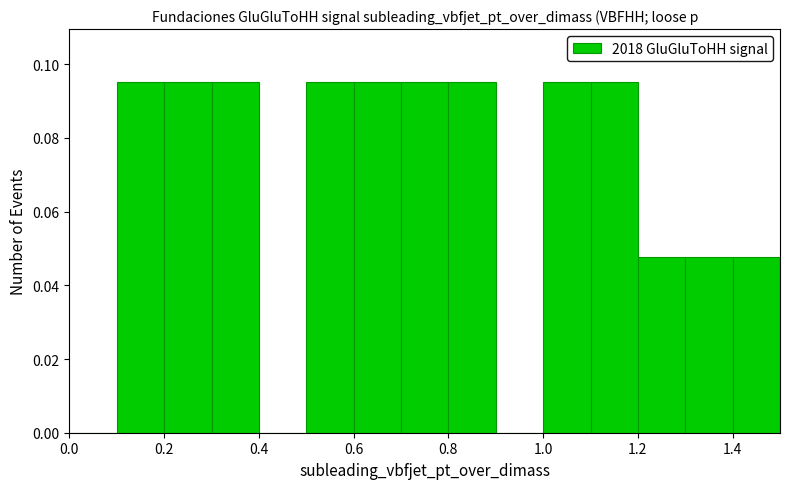

What is the height of the bar covering 0.3 to 0.4 on the x-axis? The values are not printed on the chart, so give them approximately, as read against the axis.

0.096